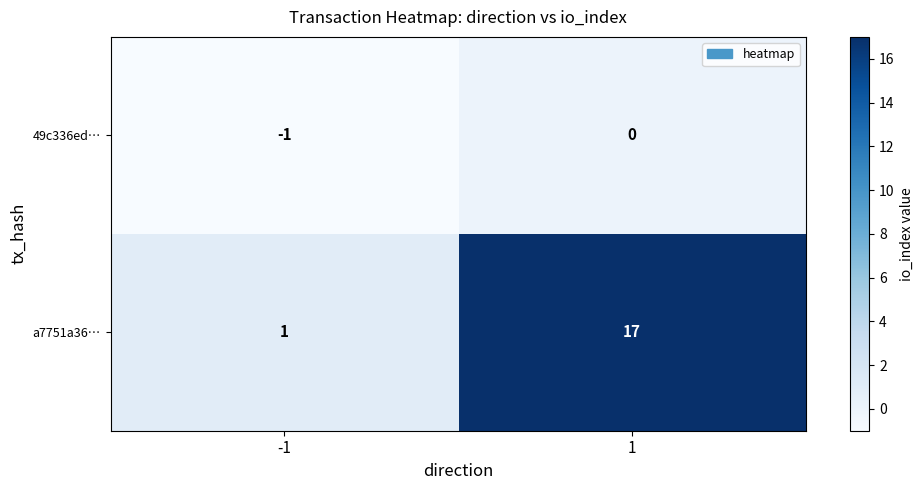

List the series in order of their peak value, highest first.

a7751a36…, 49c336ed…